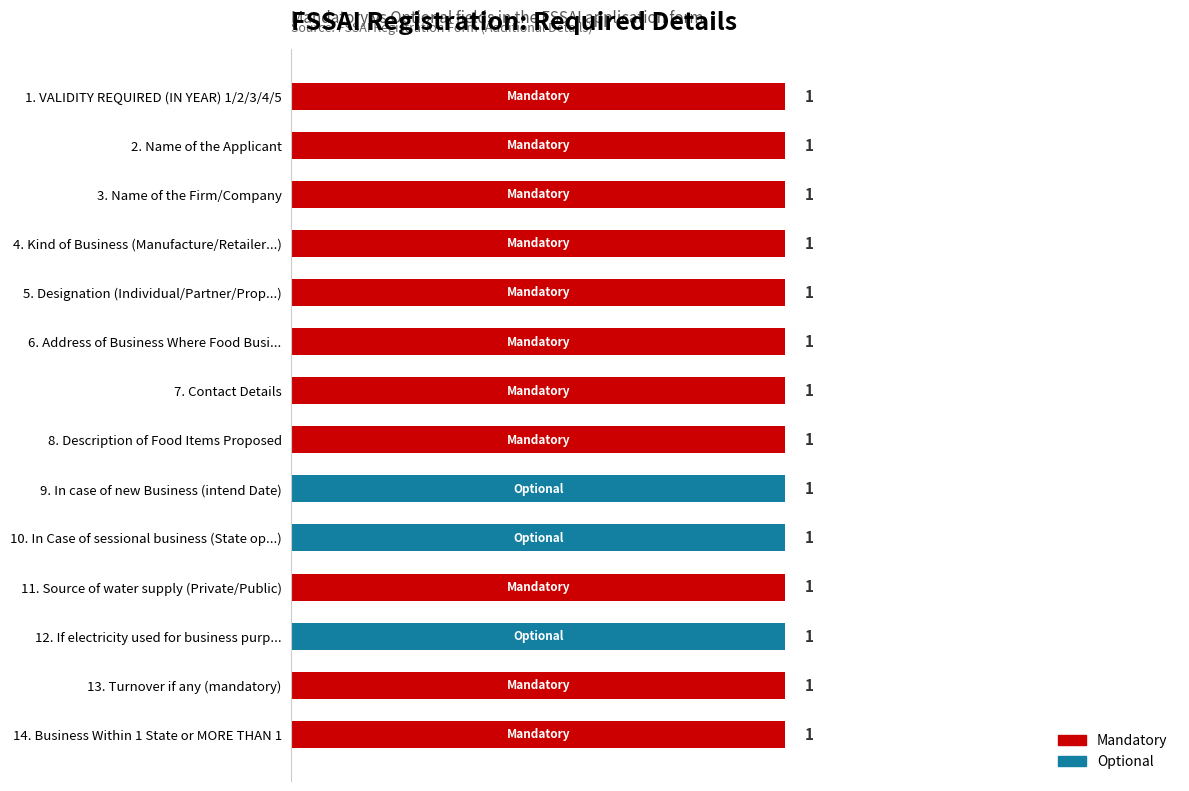

Rank the series by their maximum value, from lowest to highest.

Mandatory, Optional